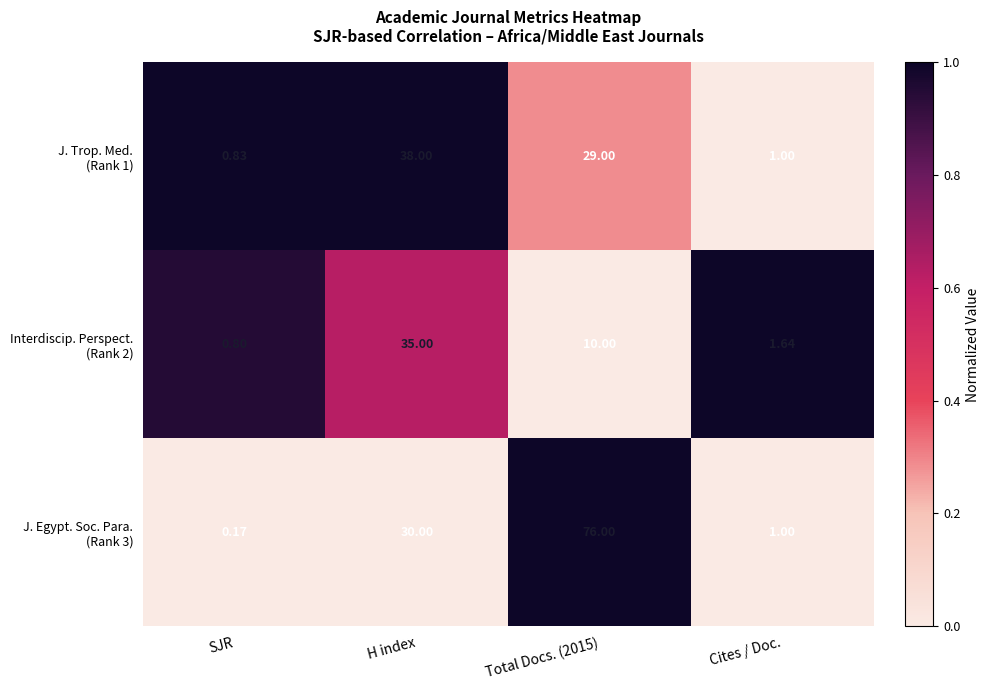

At which category does the chart reach its minimum across all series?

SJR